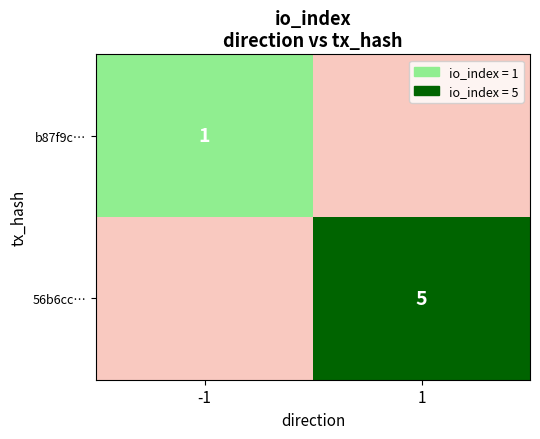

List the series in order of their peak value, lowest first.

b87f9c975be4d87bb4342b7329d3cd82c18354f, 56b6cc6ac99281f7c444b4cec6220129a39381c